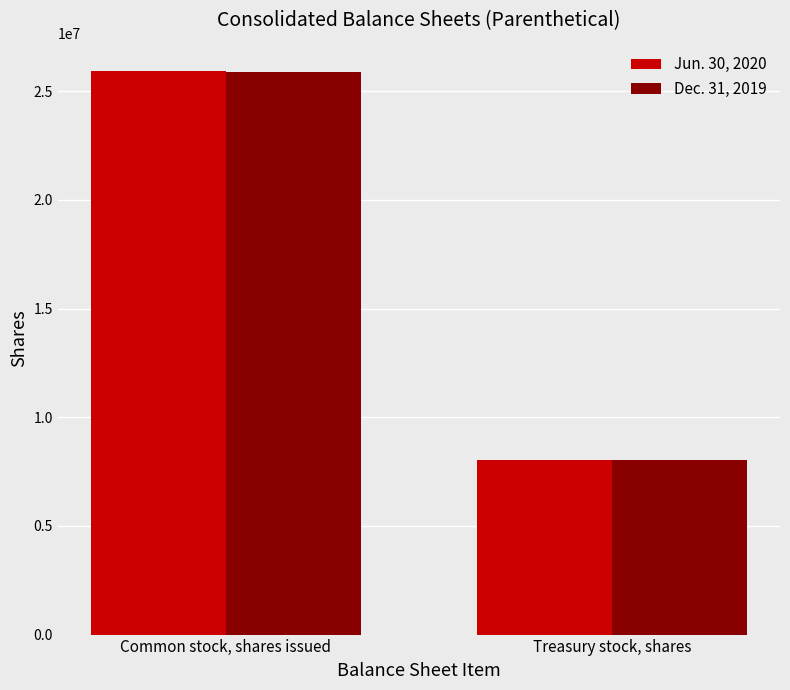

Reading right to left, transcribe all the data shown in this chart.

Jun. 30, 2020: 8025339	25934103
Dec. 31, 2019: 8025339	25880362